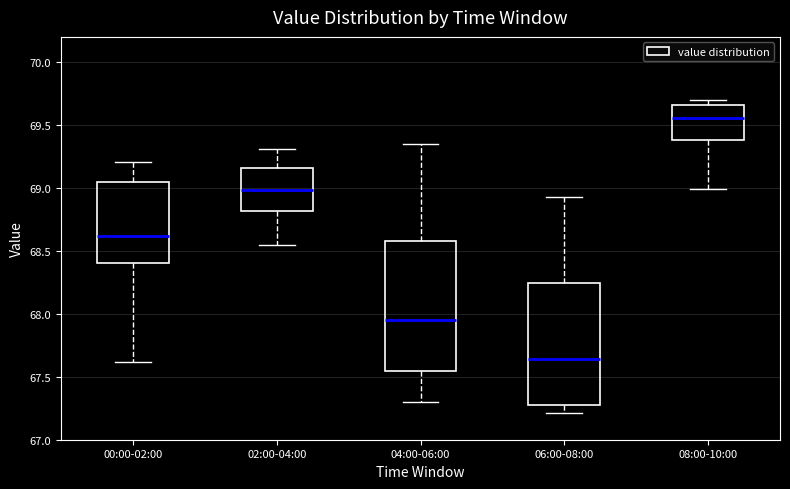

Which box has the highest median line?

08:00-10:00